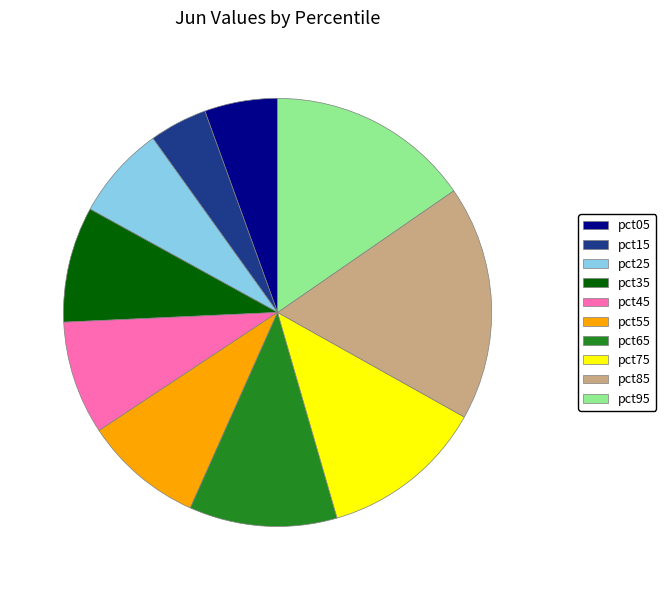

Between pct95 and pct85, which is larger?

pct85